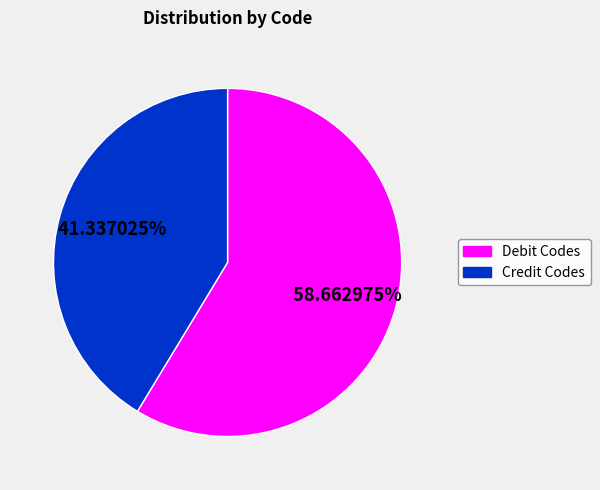

Count the number of slices in the pie.

2